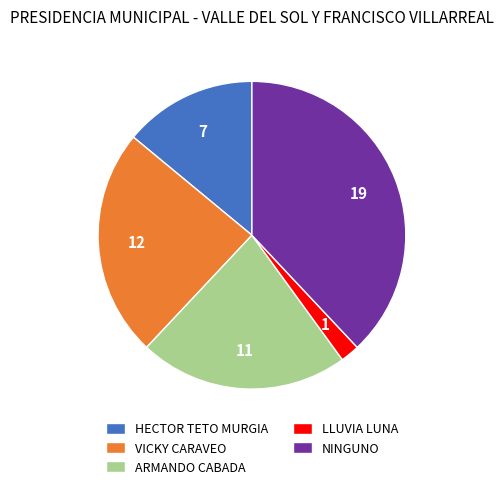

Combined, do NINGUNO and VICKY CARAVEO account for over 50%?

Yes